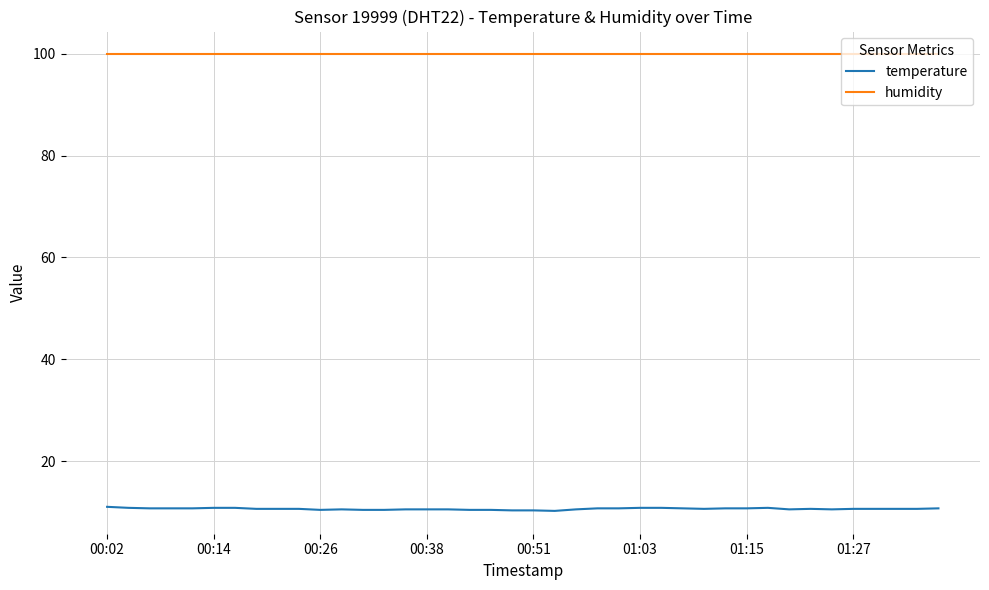

True or false: humidity and temperature intersect in this chart.

False